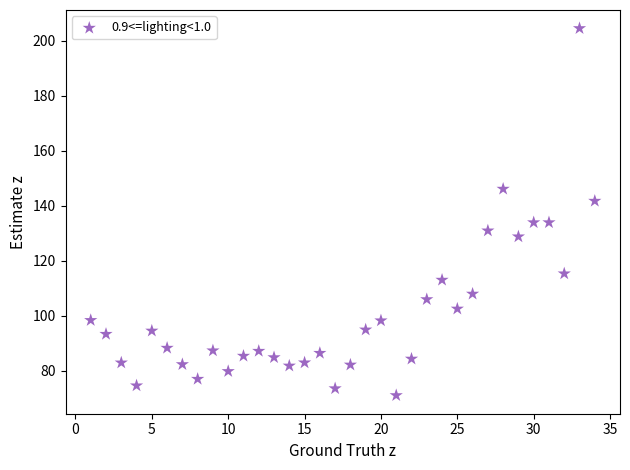

What is the range of X values (max minus min)?

33.0